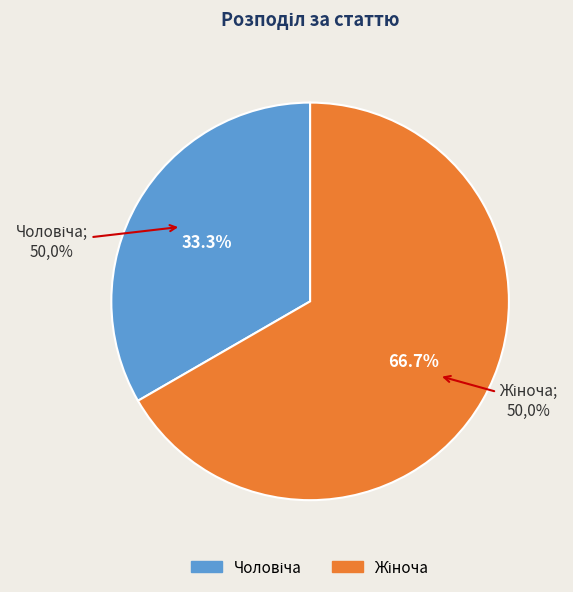

The Чоловіча slice represents 24% of the pie. True or false?

False